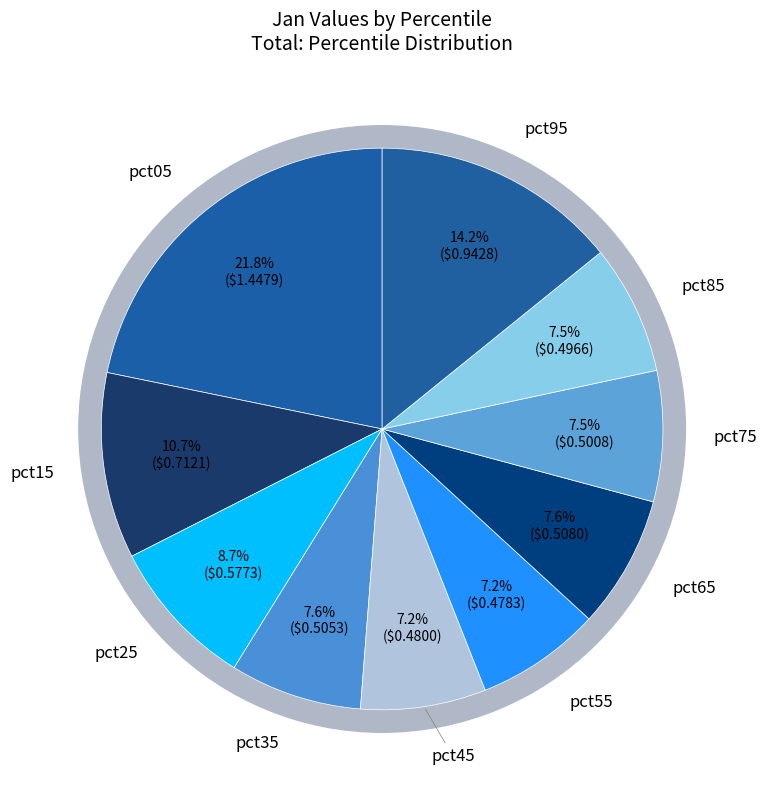

Is there any slice that represents more than half of the pie?

No